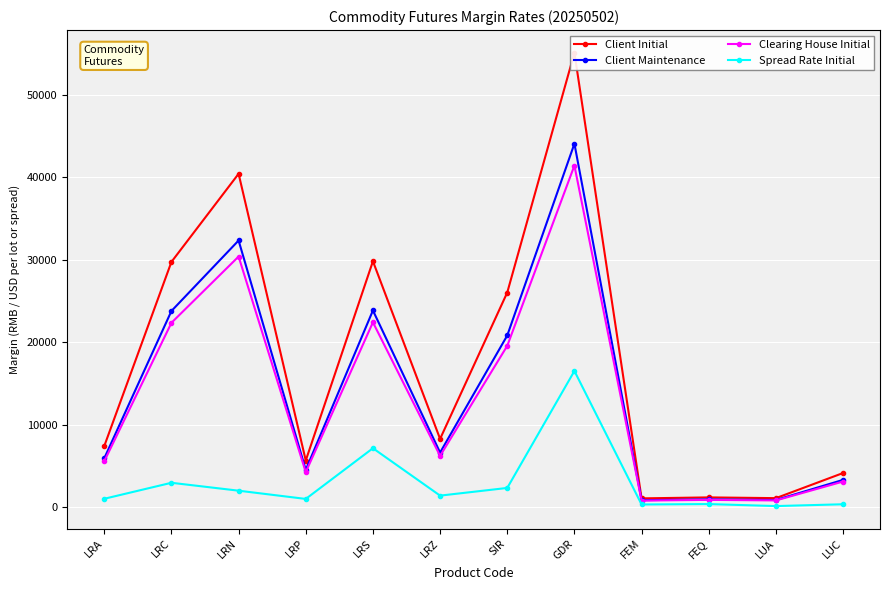

What is the sum of all Clearing House Initial values?

158008